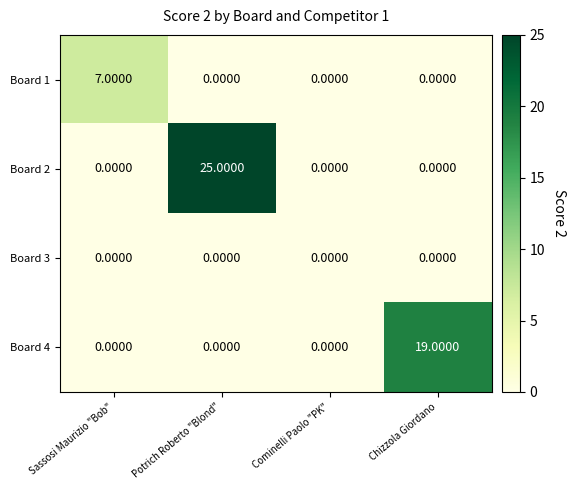

At which category does the chart reach its peak across all series?

Potrich Roberto "Blond"